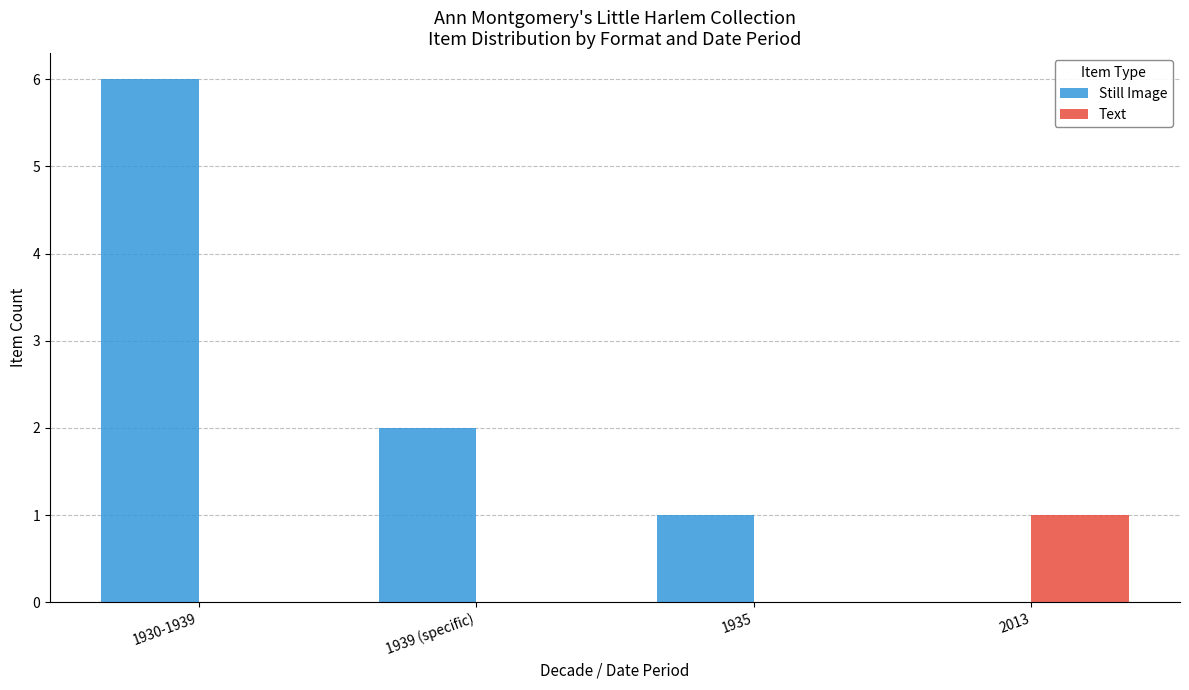

What is the maximum value for Text?

1